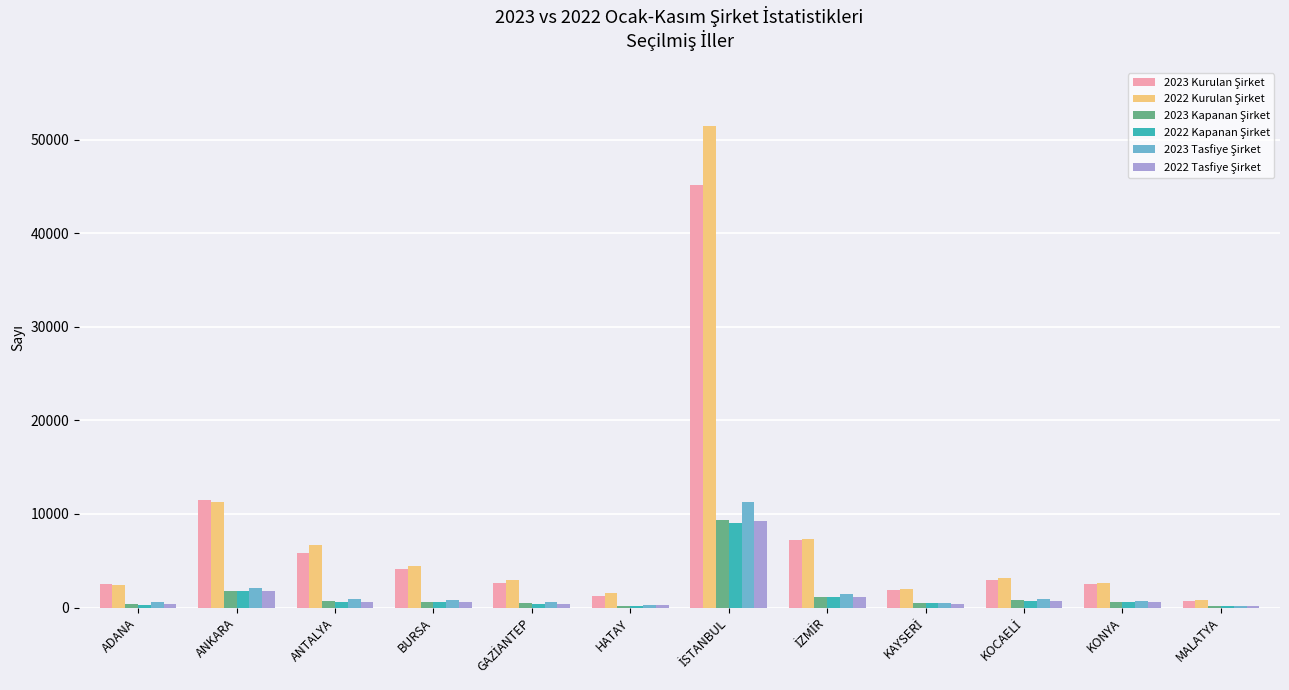

What is the maximum value shown in the chart?

51470